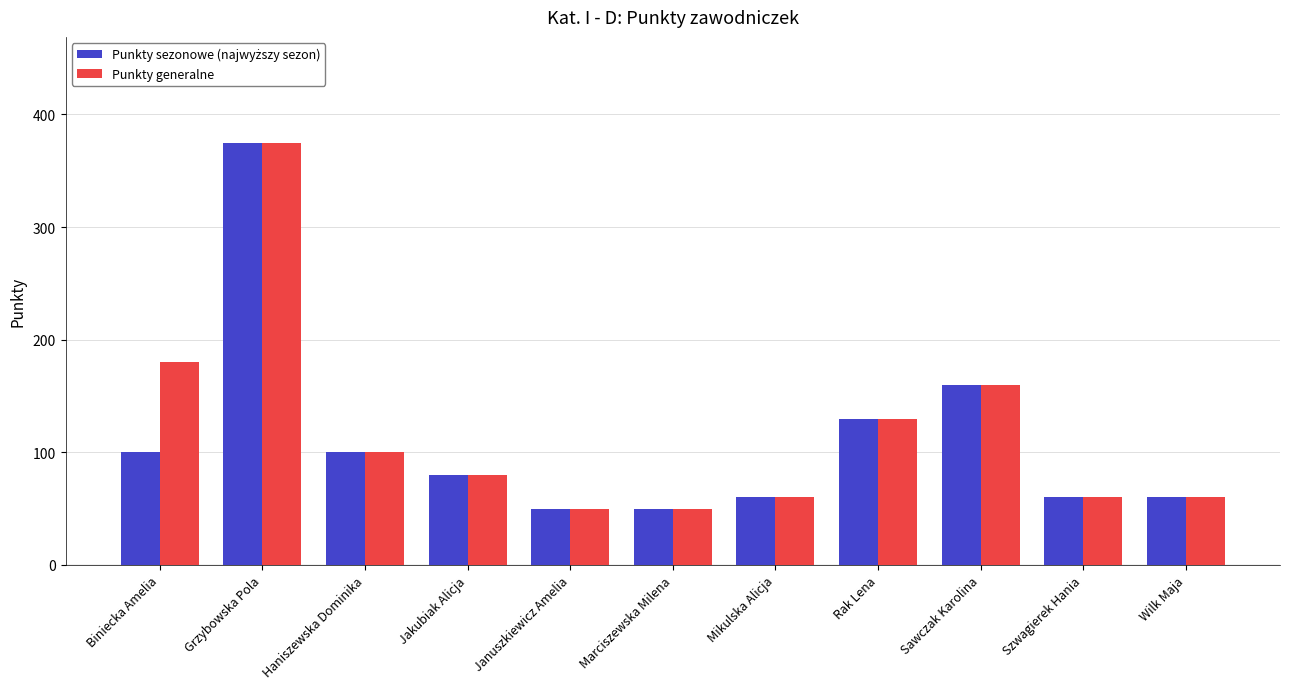

What is the total value across all series at Januszkiewicz Amelia?

100